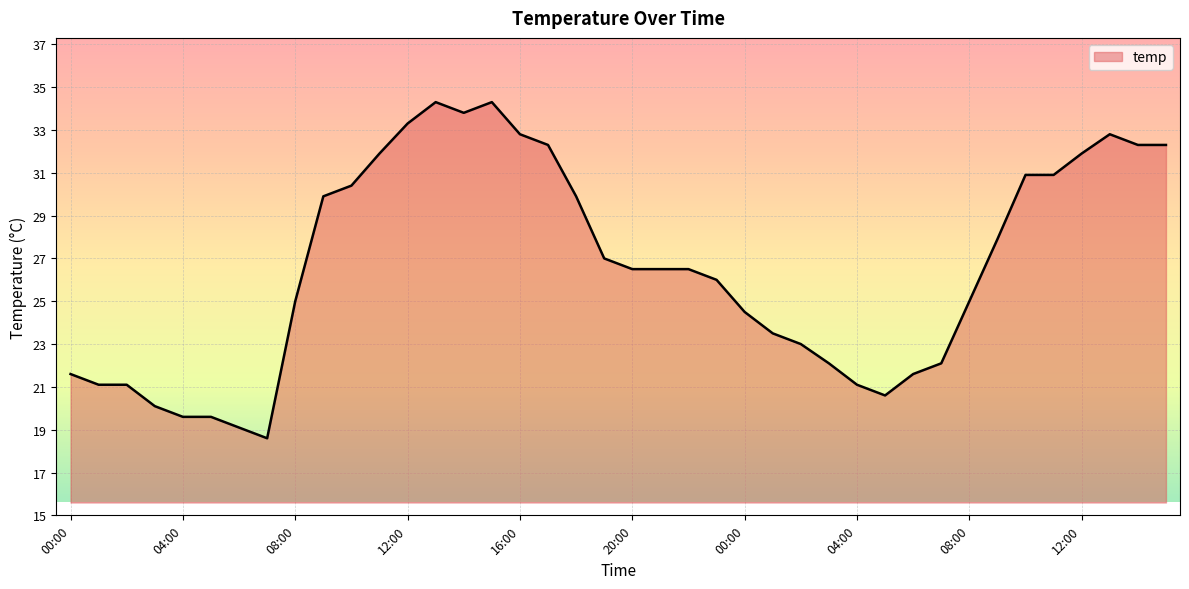

What is the smallest value displayed?

18.6